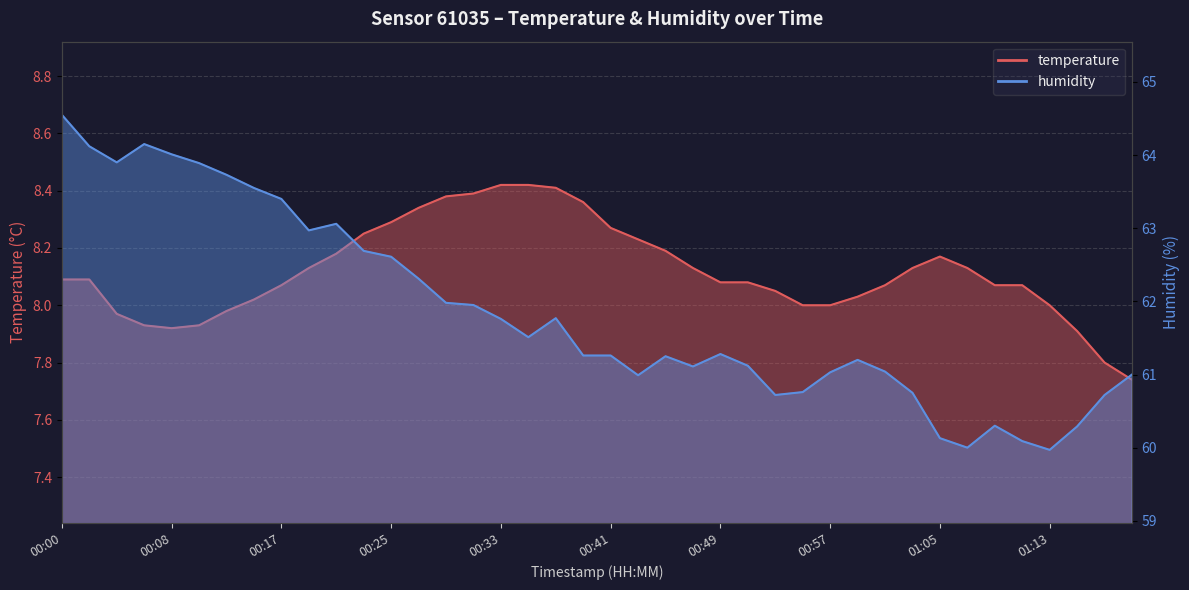

Where is the first local maximum for humidity?

00:06